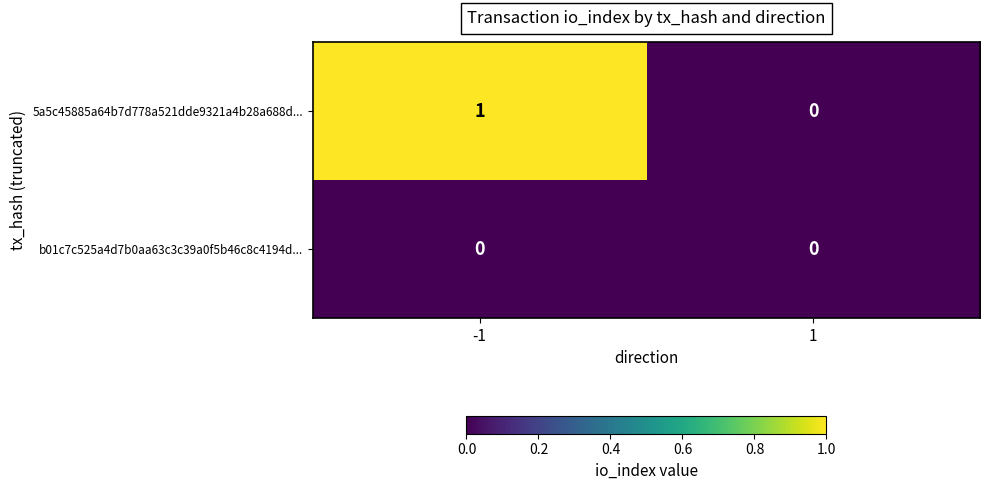

Which series has the largest total across all categories?

5a5c45885a64b7d778a521dde9321a4b28a688d...